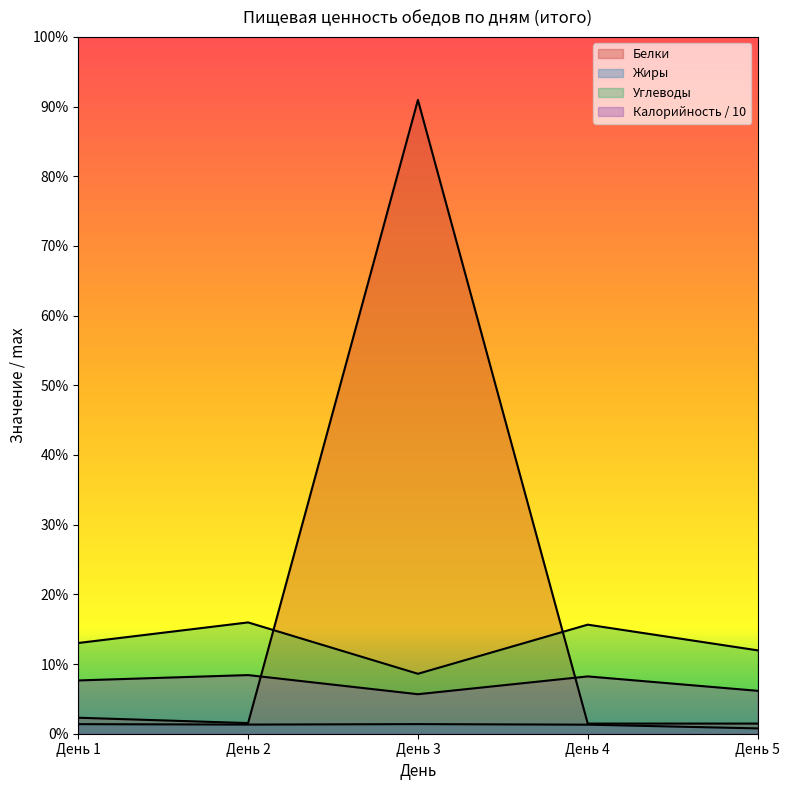

Where does the Жиры series first go above 5?

День 1